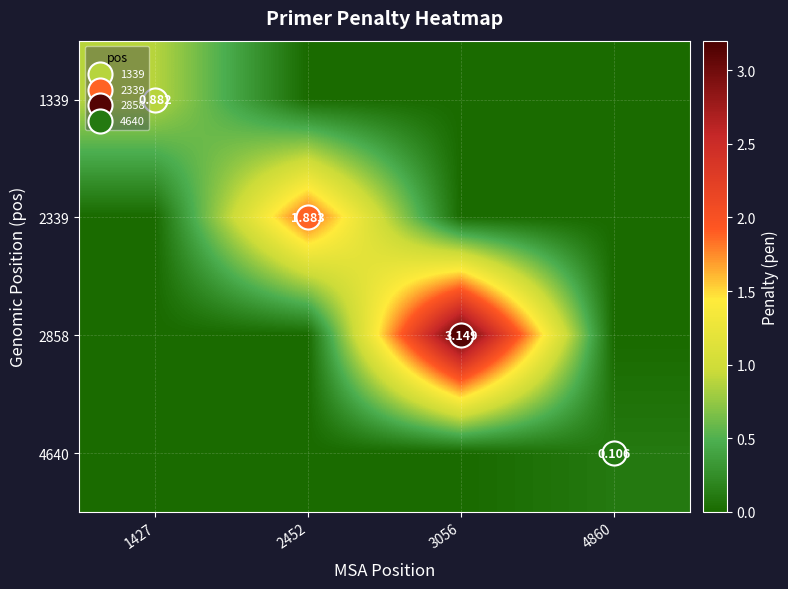

Is it true that 2858 equals -2.0 at 2452?

False